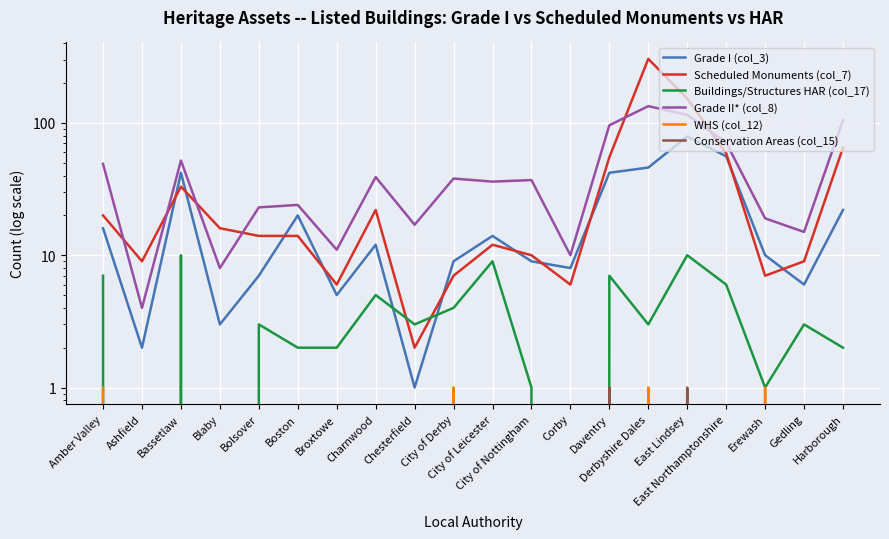

Rank the series by their maximum value, from lowest to highest.

WHS (col_12), Conservation Areas (col_15), Buildings/Structures HAR (col_17), Grade I (col_3), Grade II* (col_8), Scheduled Monuments (col_7)